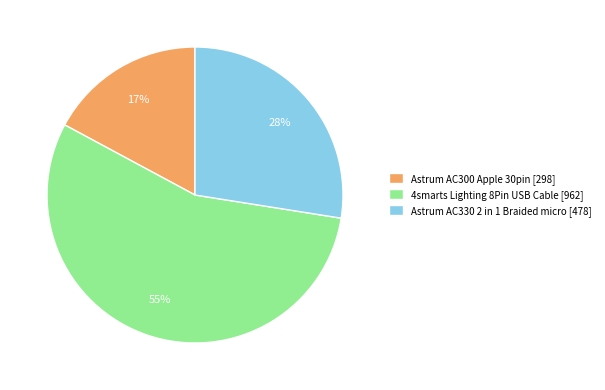

Is the sum of Astrum AC300 Apple 30pin and 4smarts Lighting 8Pin USB Cable greater than half?

Yes